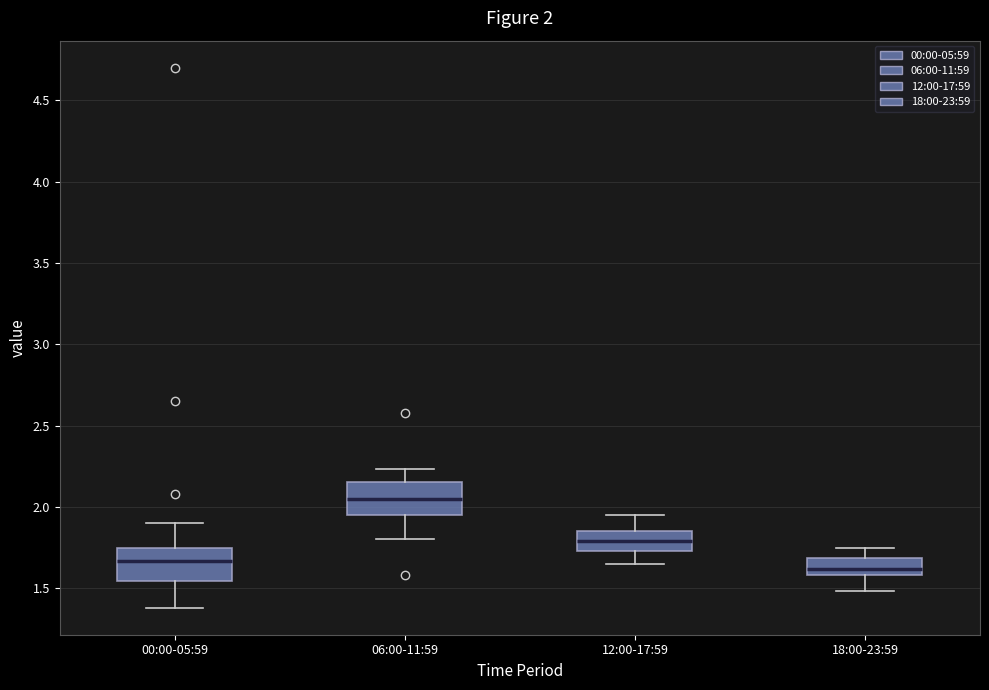

Which box has the highest median line?

06:00-11:59